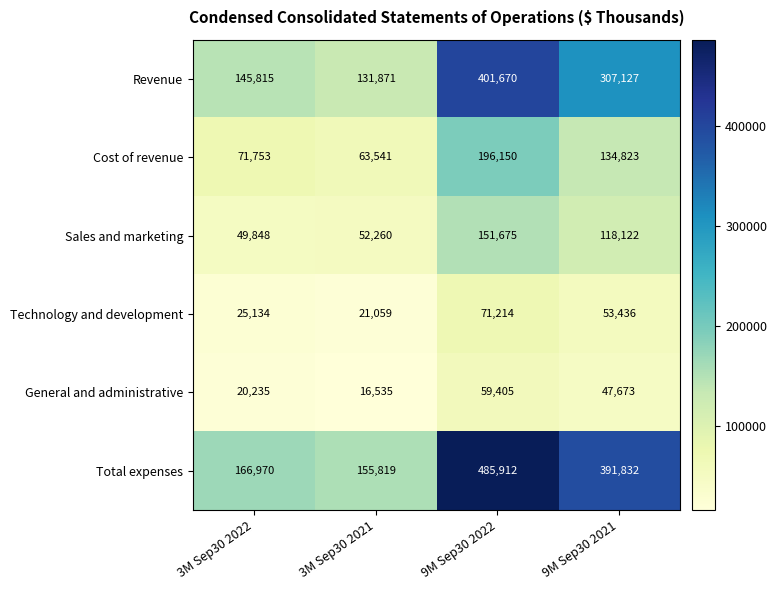

Which category has the lowest value in the General and administrative series?

3M Sep30 2021